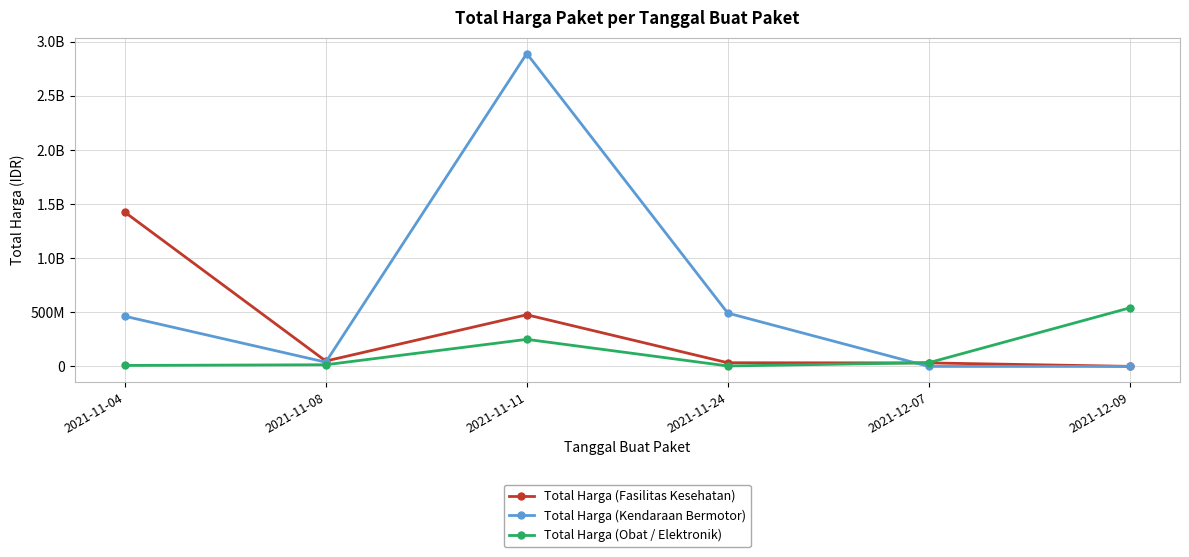

Is this an area chart (filled region under the line)?

No